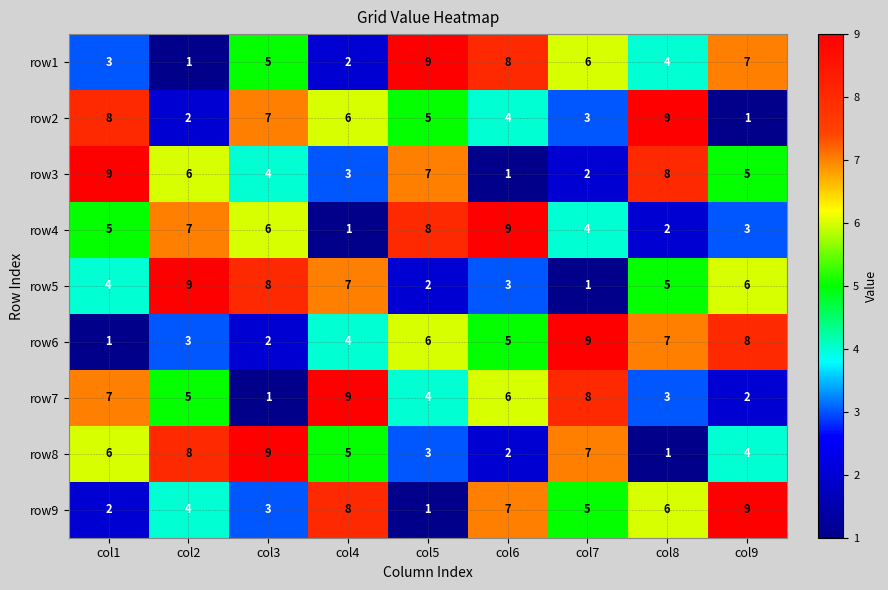

Where does the row9 series first go above 5?

col4